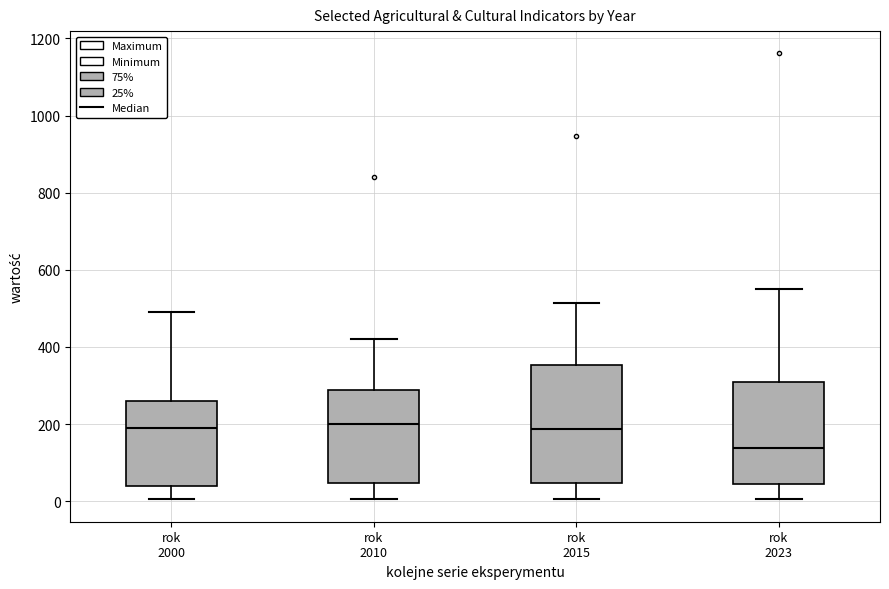

Comparing the boxes themselves (not the whiskers), which one is the tallest?

rok 2015